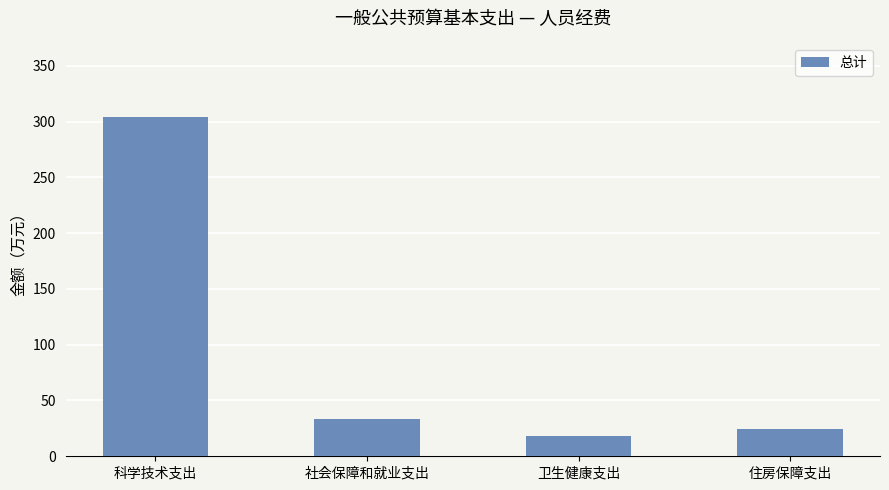

List the labels in order of value, smallest first.

卫生健康支出, 住房保障支出, 社会保障和就业支出, 科学技术支出